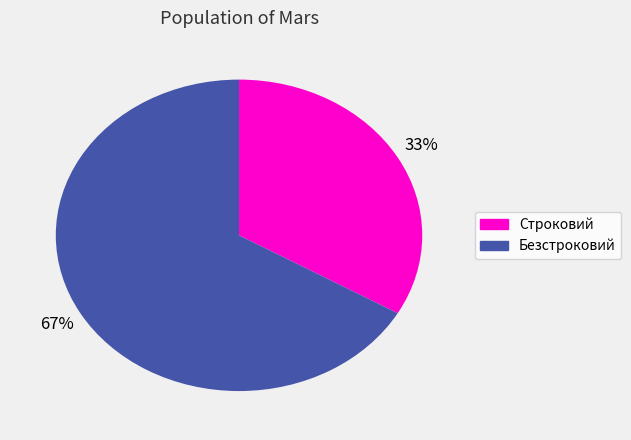

How many segments does this pie chart have?

2